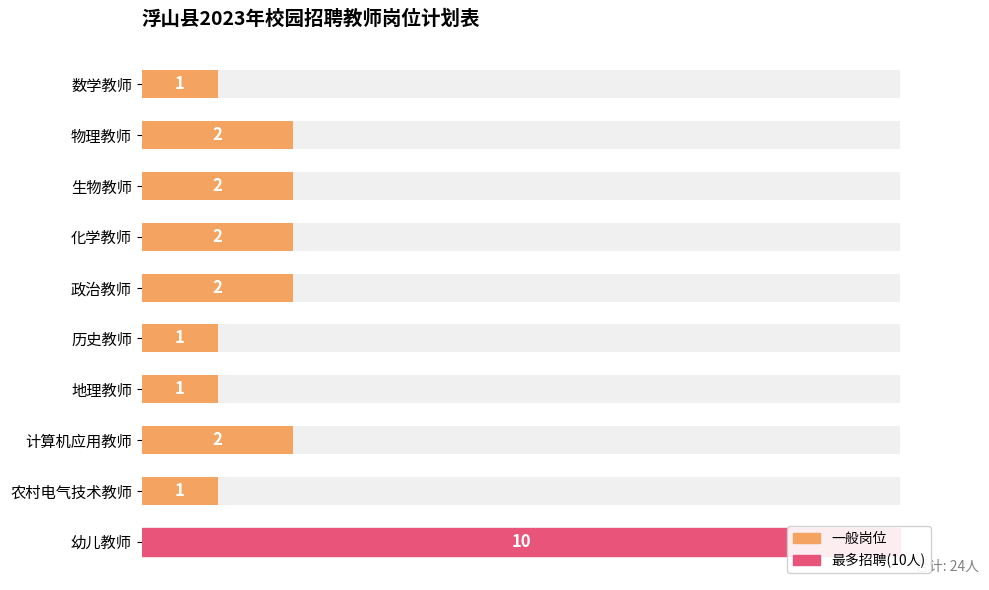

Reading left to right, transcribe all the data shown in this chart.

1	2	2	2	2	1	1	2	1	10